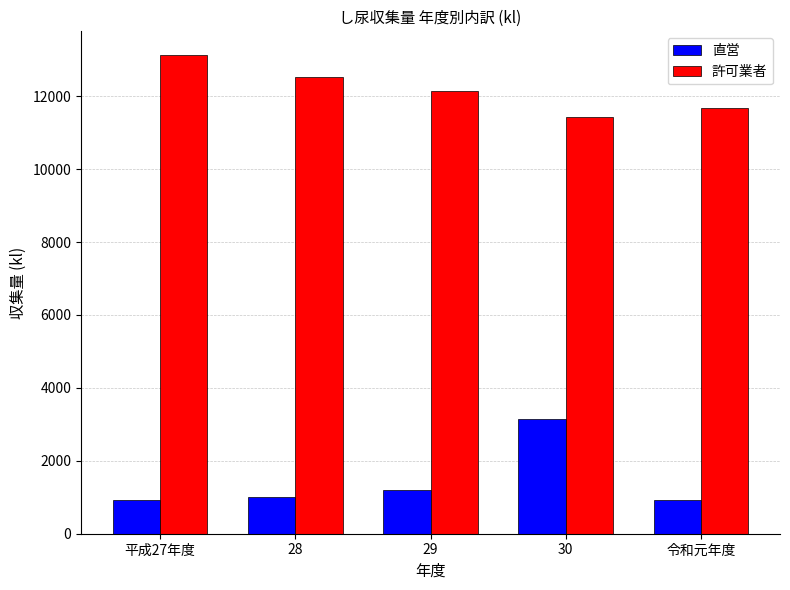

Does the chart contain stacked bars?

No